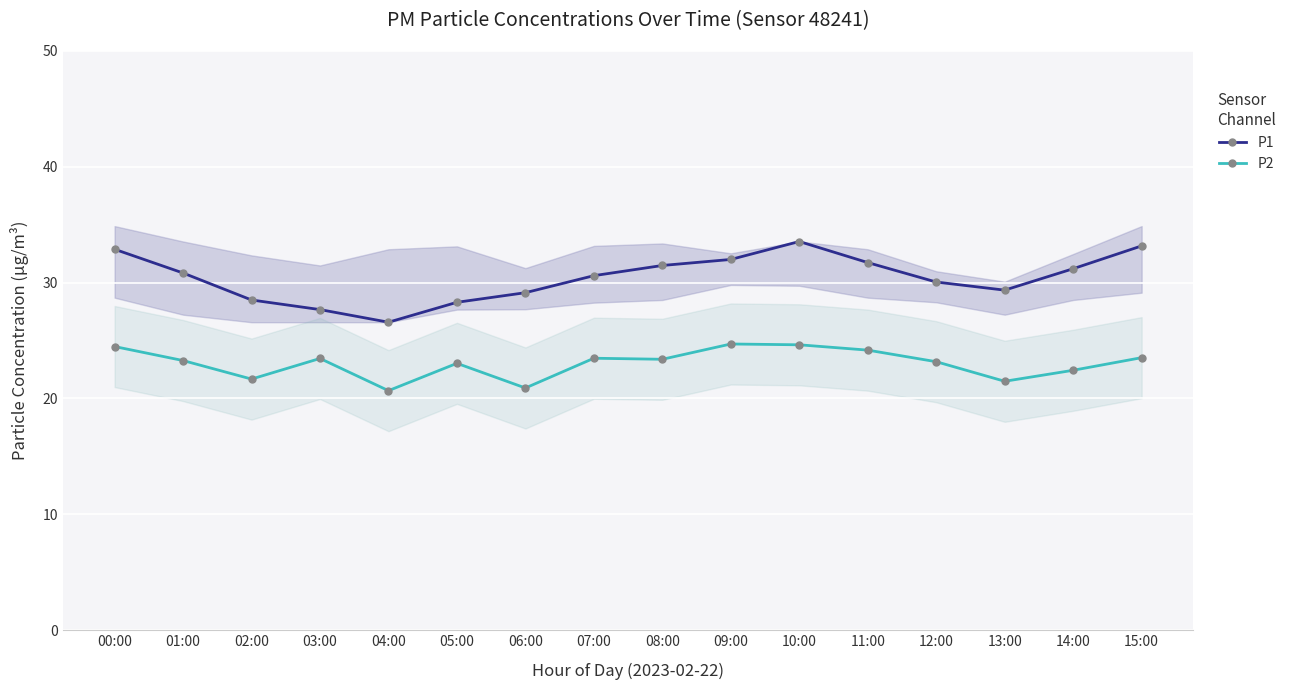

Between 04:00 and 08:00, which is larger?

08:00